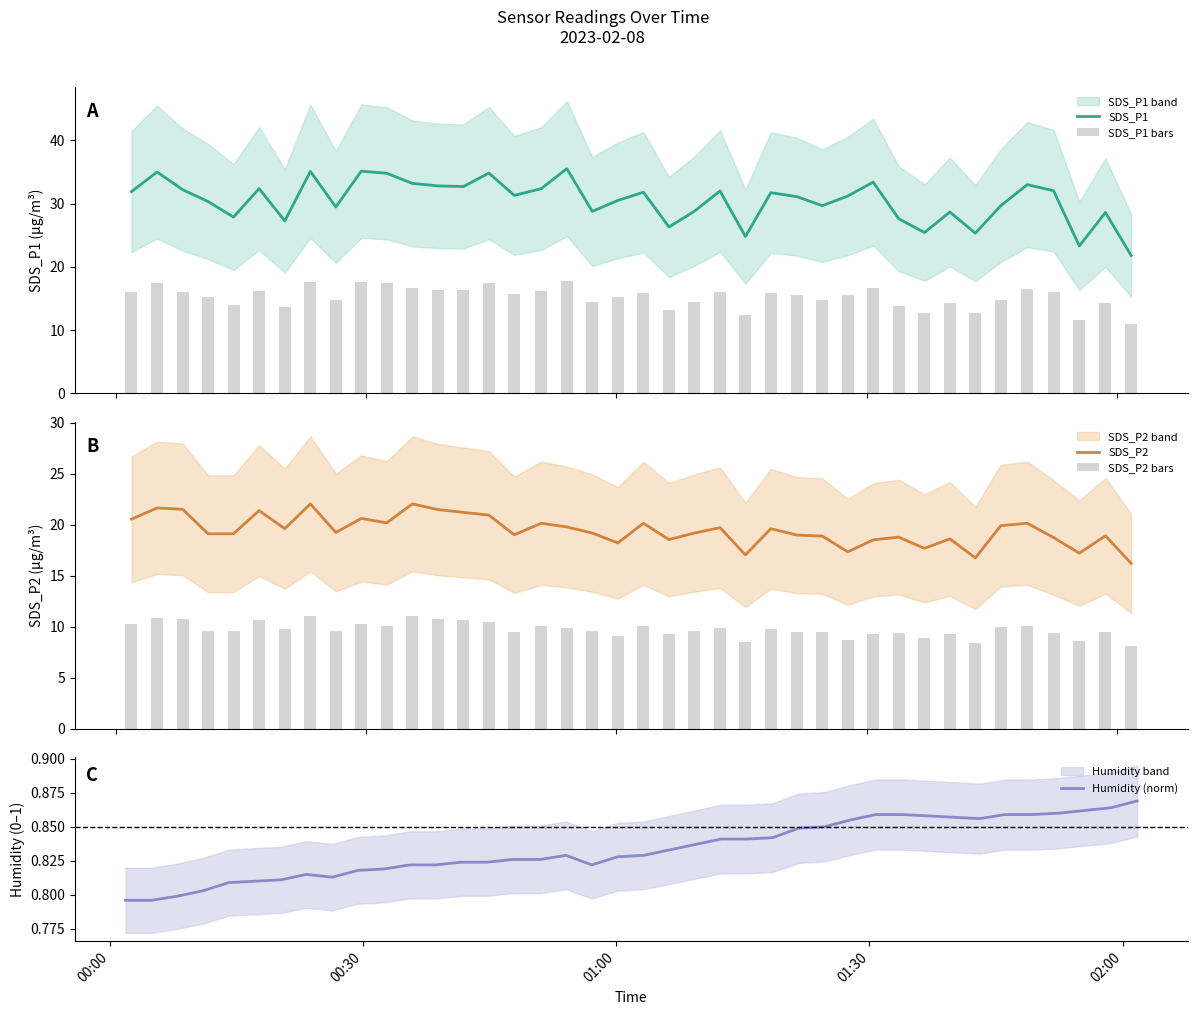

Are the bars grouped side by side (vs. stacked)?

Yes